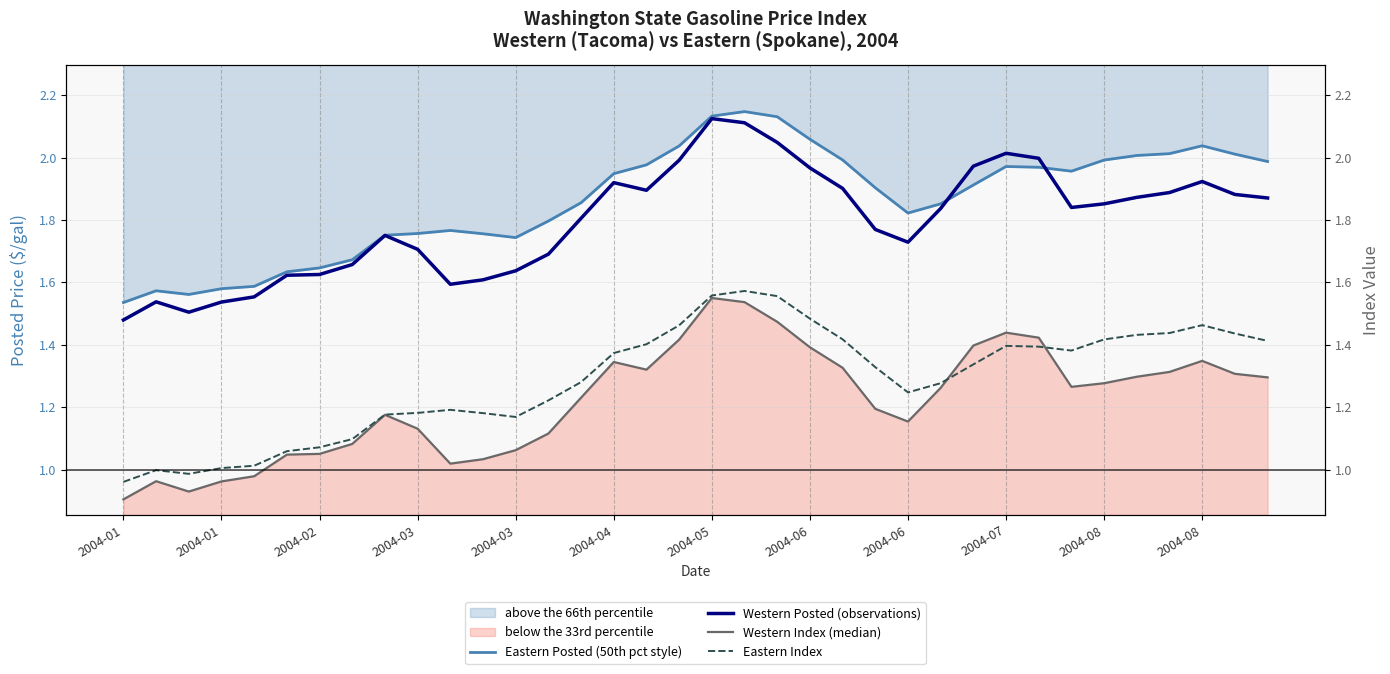

How many intersections are there between Eastern Posted (50th pct style) and Western Posted (observations)?

2